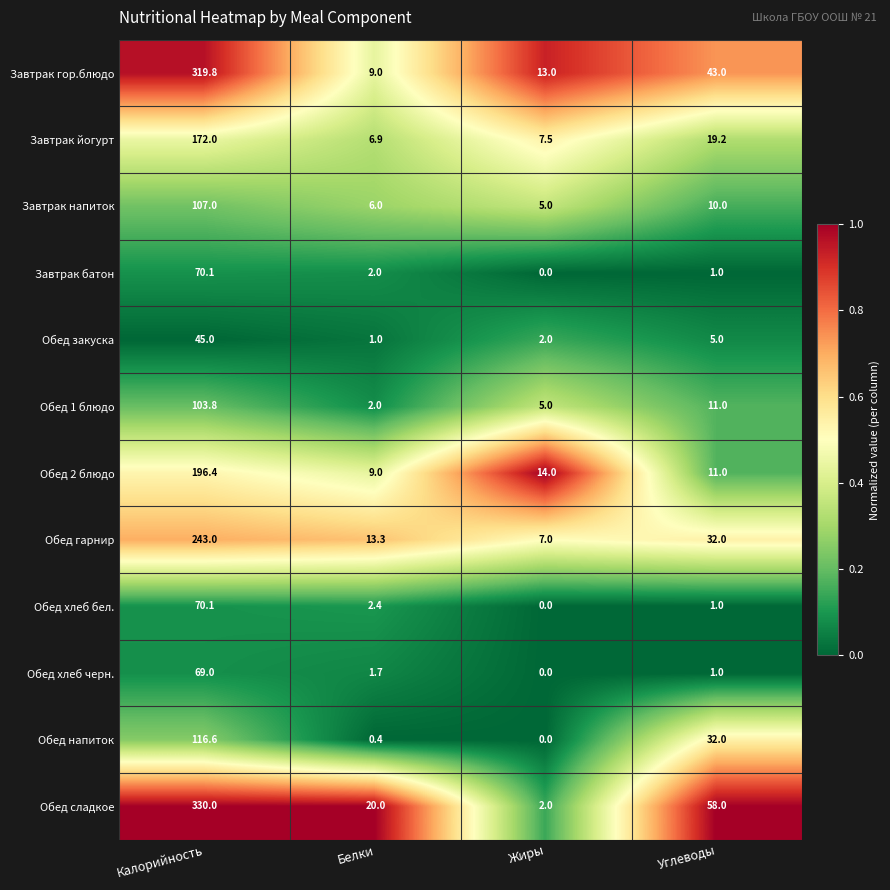

The value of Обед хлеб бел. at Калорийность is 124.9. True or false?

False